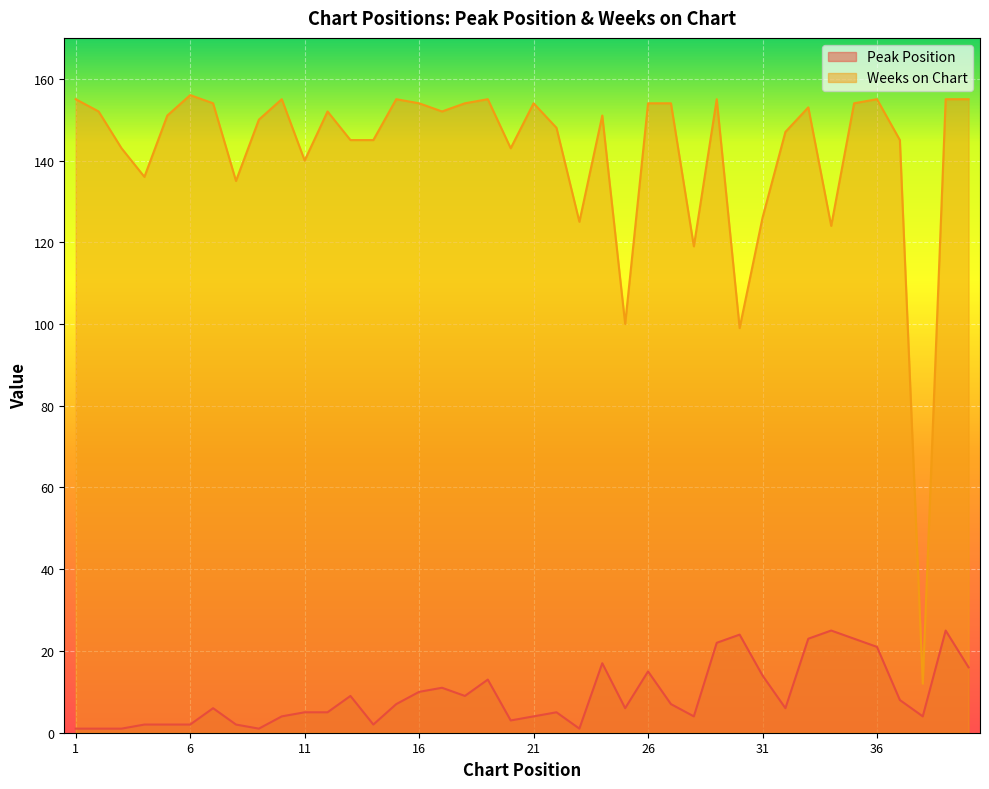

The Weeks on Chart series shows 80 at 7. True or false?

False